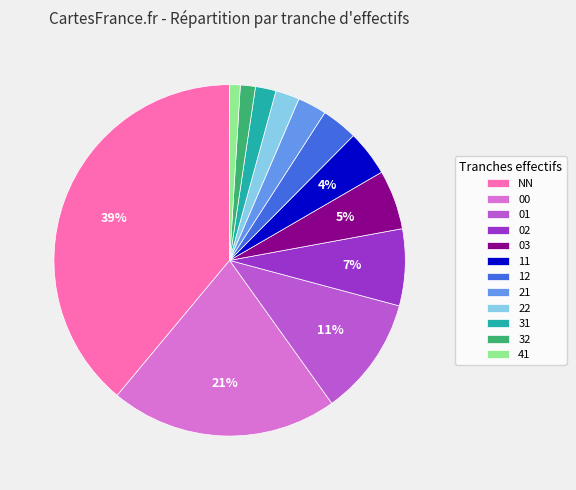

Does 21 account for over 50% of the chart?

No